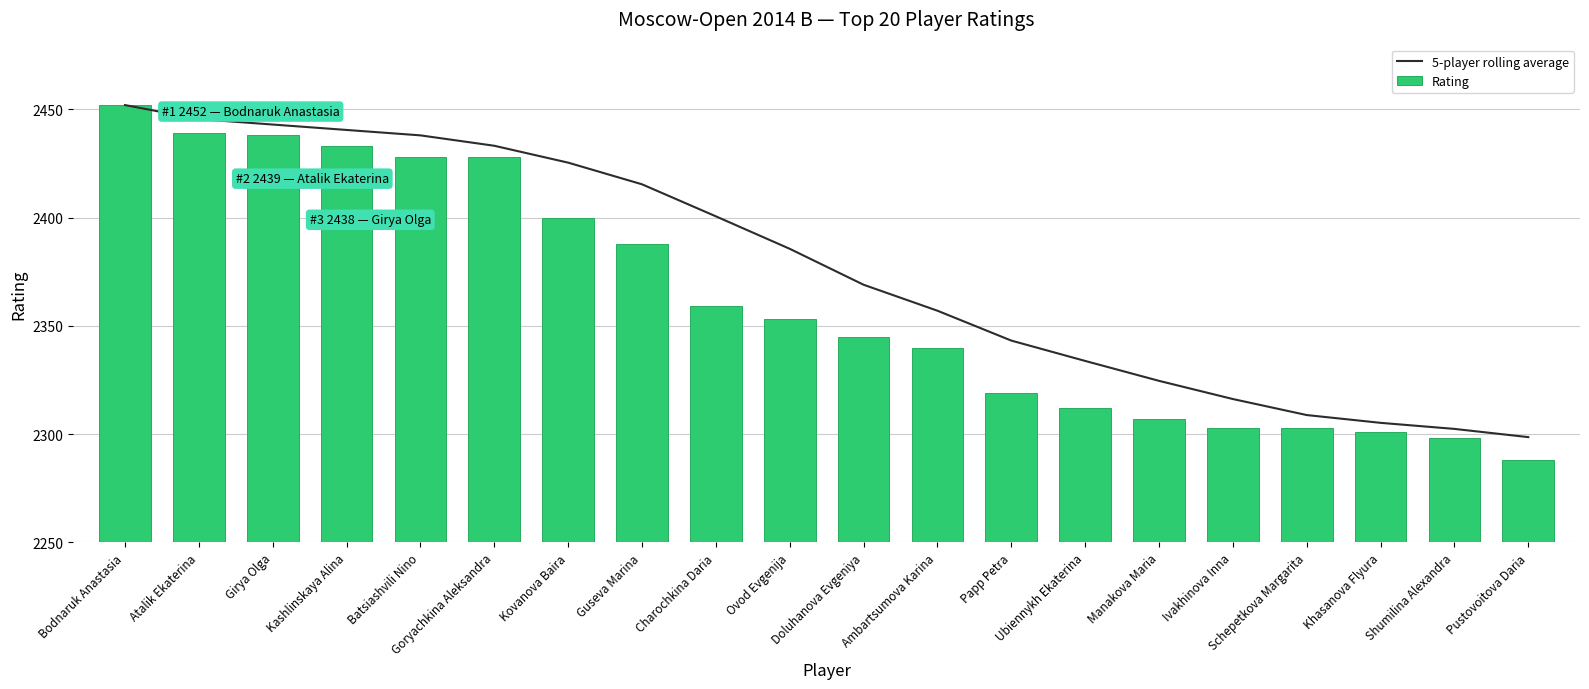

What is the sum of the 5-player rolling average values at Manakova Maria and Pustovoitova Daria?

4623.2